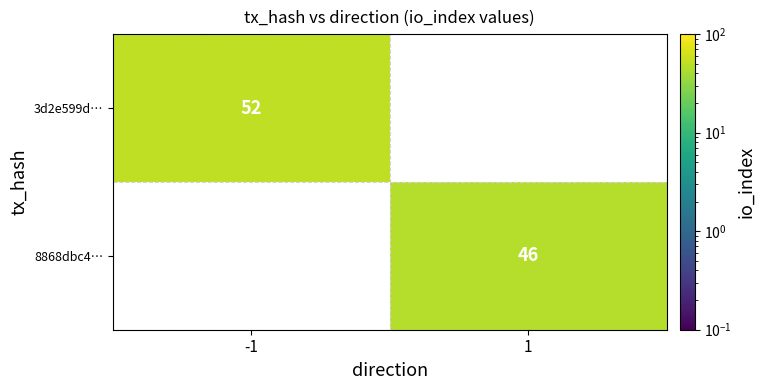

True or false: 8868dbc4… has a value of 60.1 at 1.

False